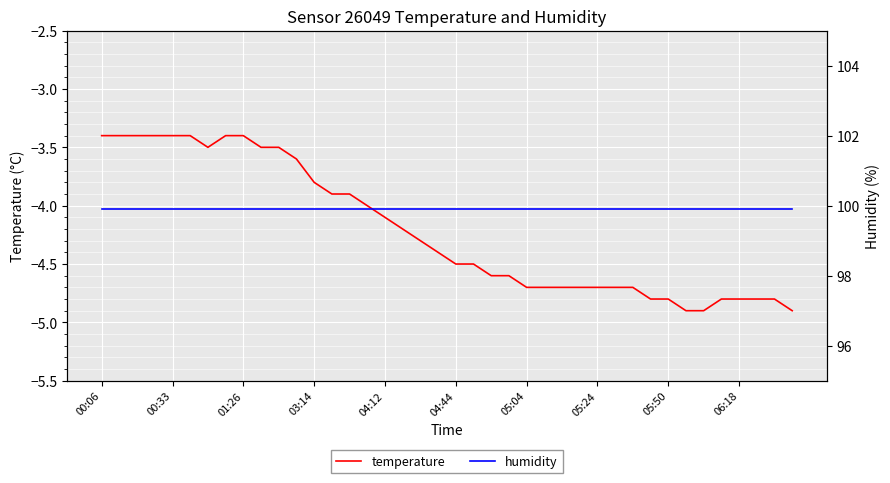

What position from the left is 10?

11